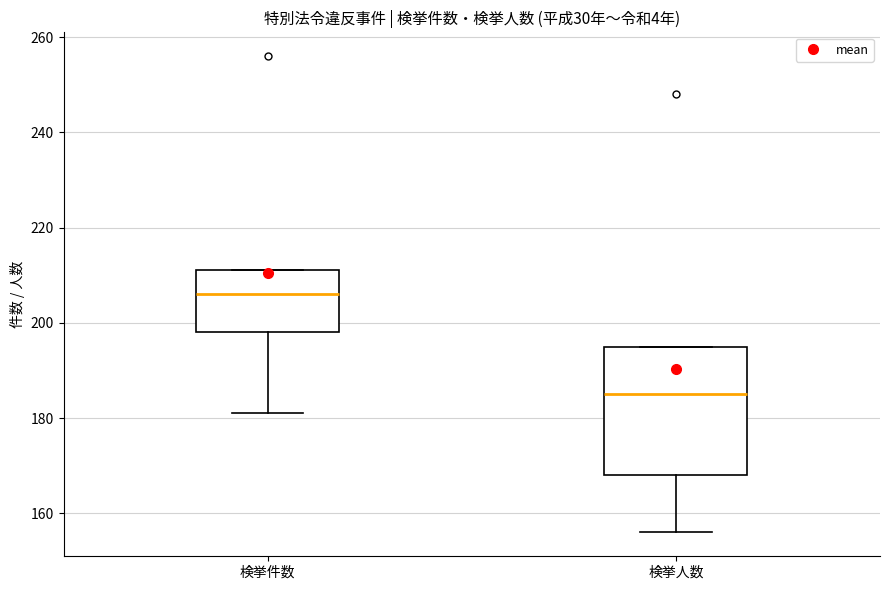

Where does the lower whisker of the box for 検挙人数 end on the y-axis? The values are not printed on the chart, so give them approximately, as read against the axis.

156